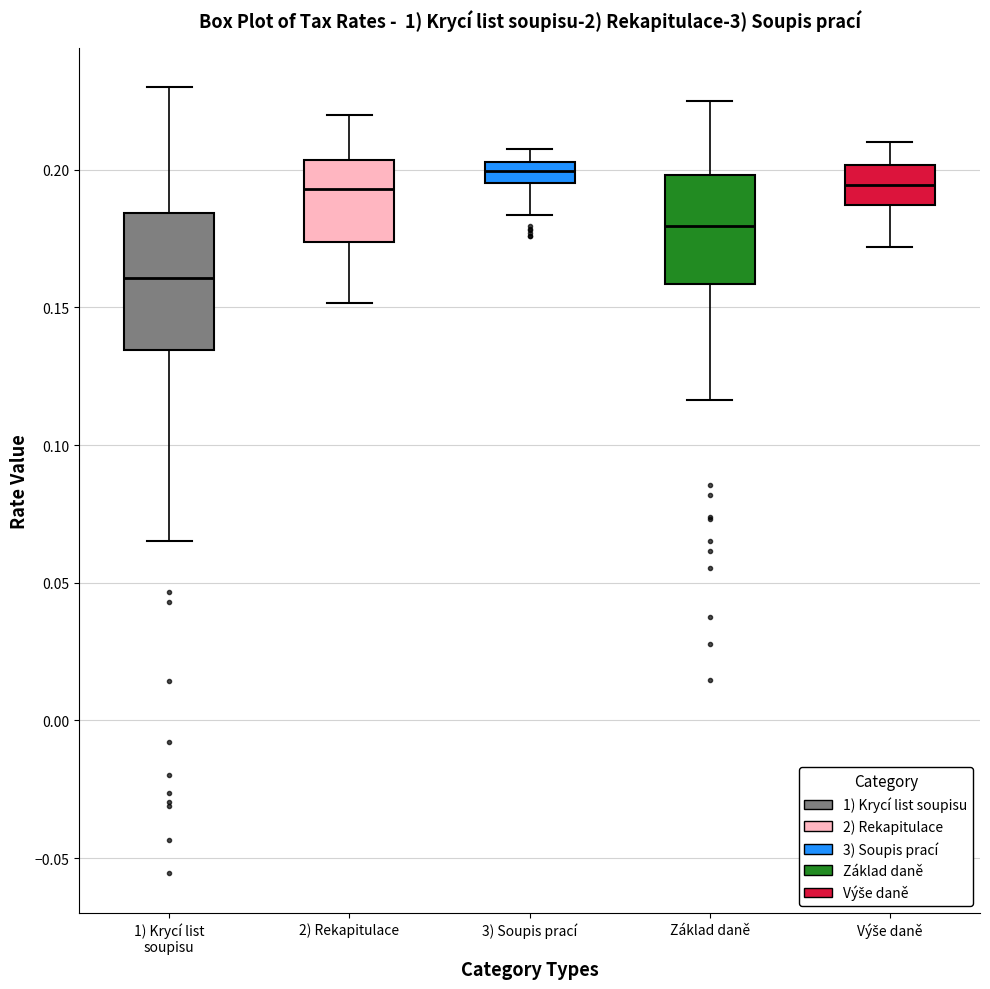

Reading left to right, transcribe this box plot: for each box, give where its median line is, the range the box spans, and where its two whiskers end, as read against the y-axis. The values are not printed on the chart, so give them approximately, as read against the axis.

1) Krycí list soupisu: median 0.160, box 0.135 to 0.185, whiskers 0.065 to 0.230
2) Rekapitulace: median 0.195, box 0.175 to 0.205, whiskers 0.150 to 0.220
3) Soupis prací: median 0.200, box 0.195 to 0.205, whiskers 0.185 to 0.210
Základ daně: median 0.180, box 0.160 to 0.200, whiskers 0.115 to 0.225
Výše daně: median 0.195, box 0.185 to 0.200, whiskers 0.170 to 0.210